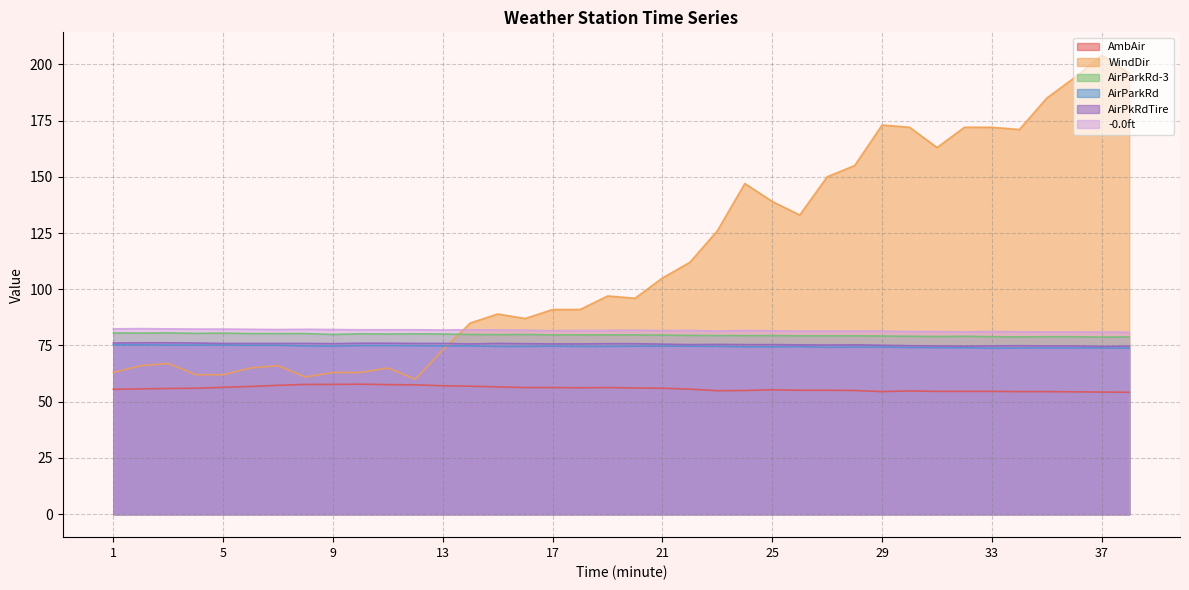

What is the value of the WindDir point at the 24th from the left?

147.0